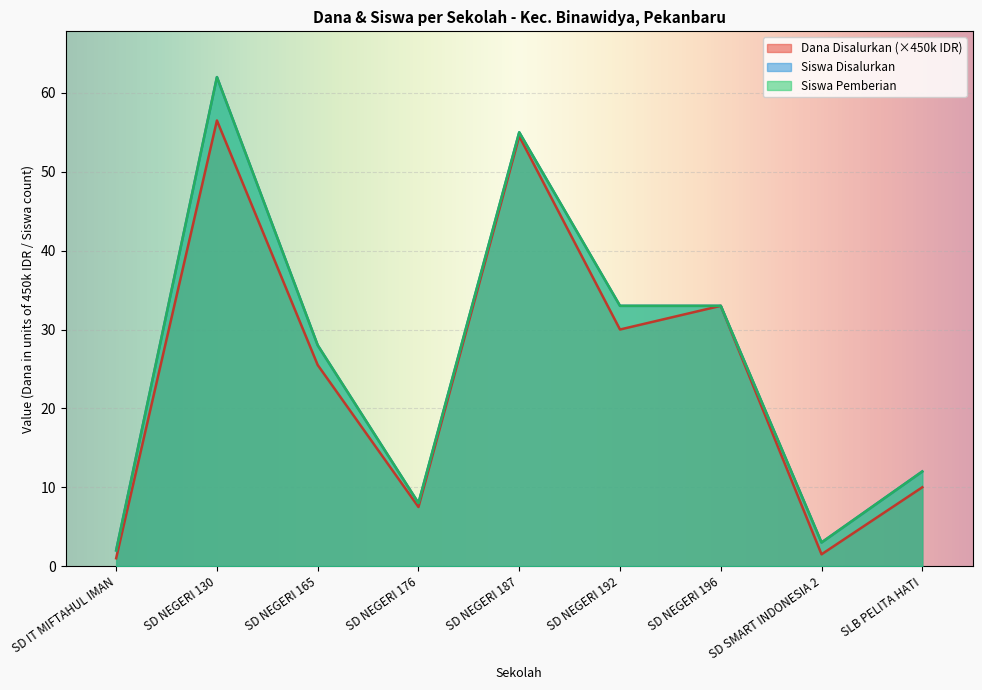

Where does the Dana Disalurkan series first go above 25?

SD NEGERI 130